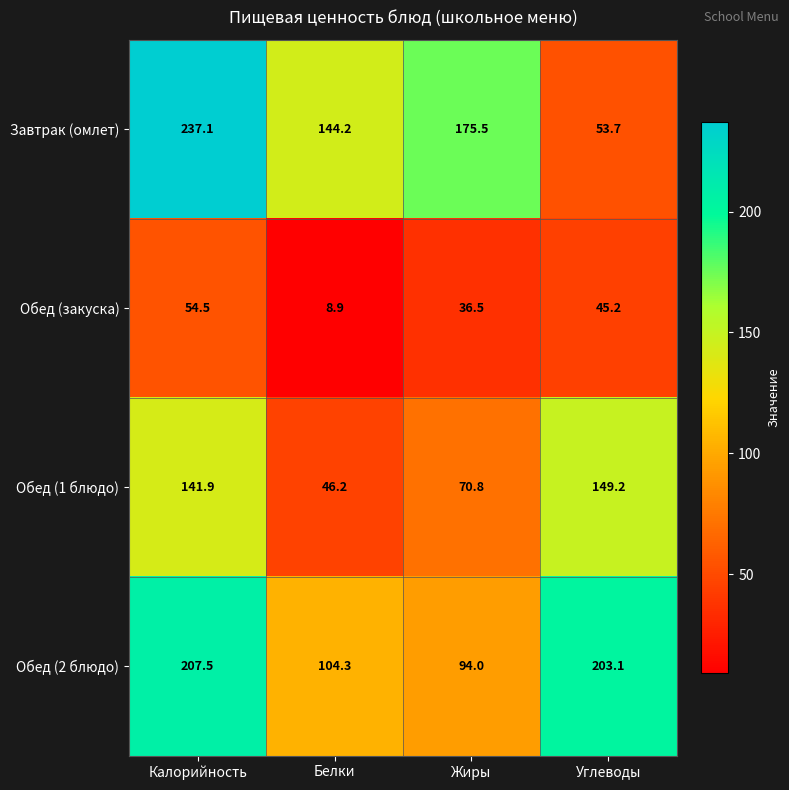

What is the difference between the second highest and minimum values in the Обед (2 блюдо) series?

109.1